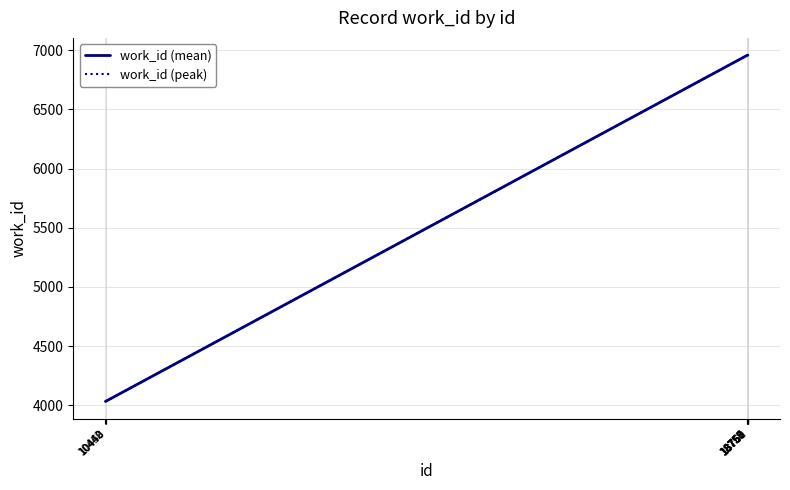

True or false: work_id (peak) has more than 1 points higher than both neighbors.

False